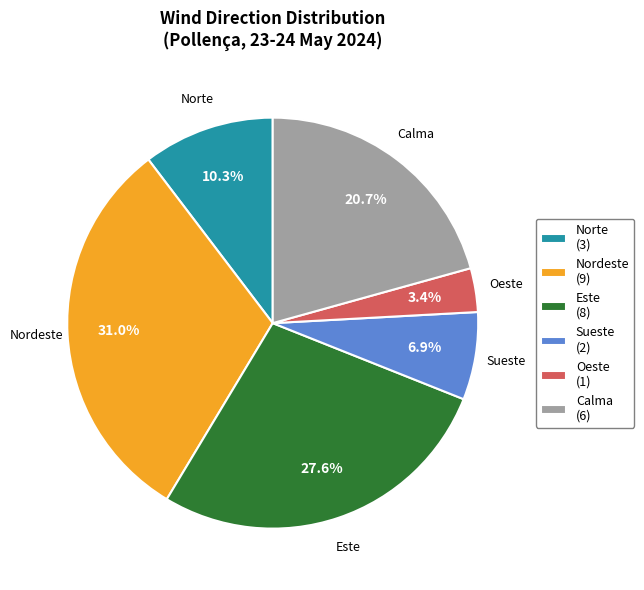

What percentage is the Oeste slice, to the nearest percent?

3%